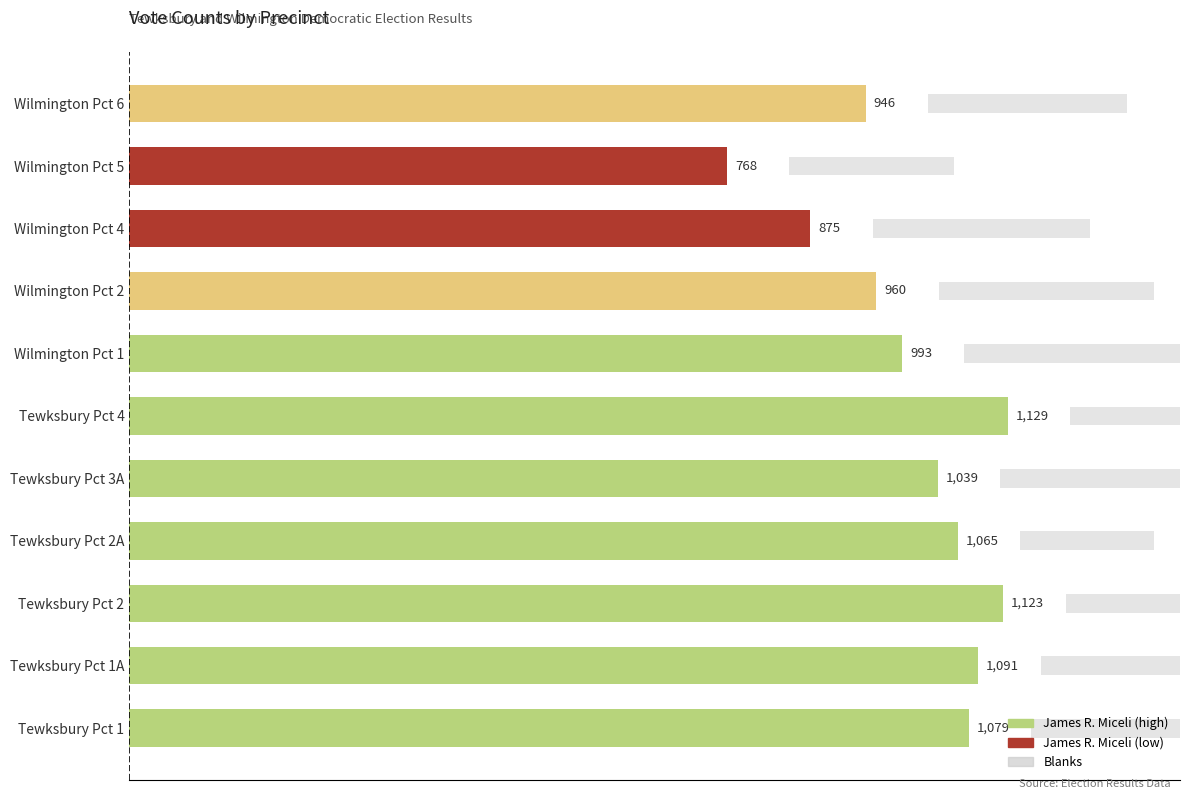

What is the difference between the maximum and minimum values in the Blanks series?

145